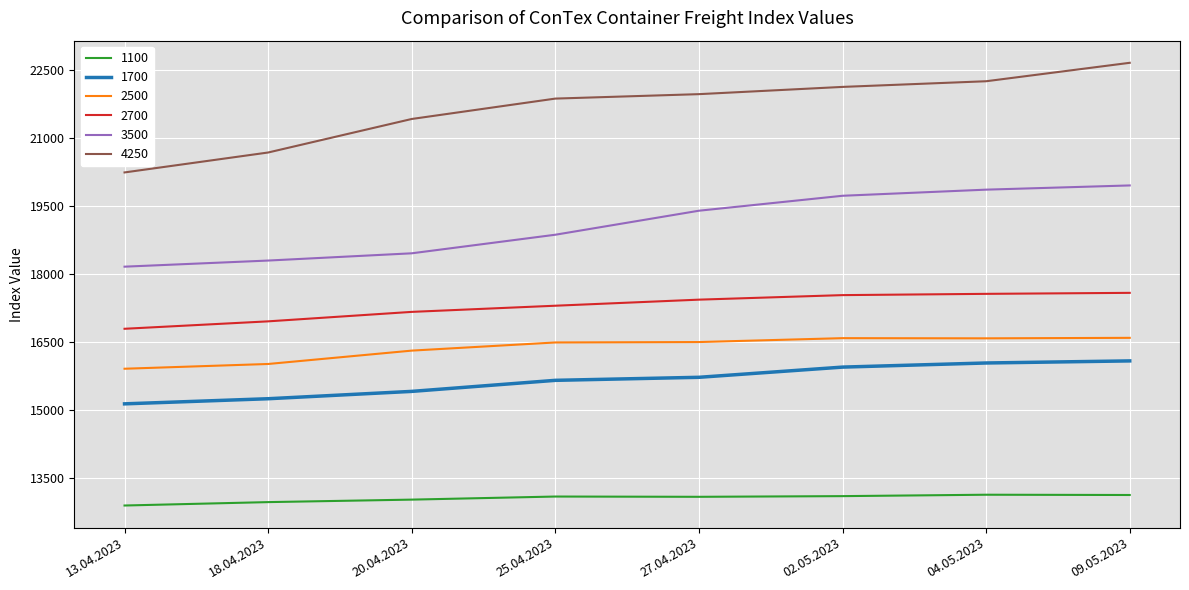

List the series in order of their peak value, lowest first.

1100, 1700, 2500, 2700, 3500, 4250